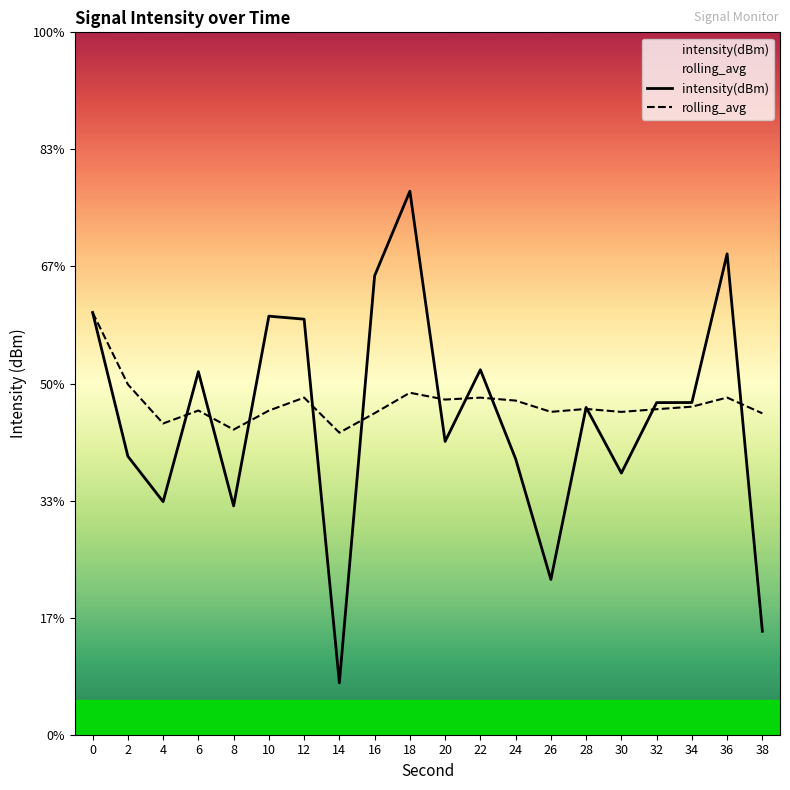

True or false: intensity(dBm) and rolling_avg cross at least once.

True